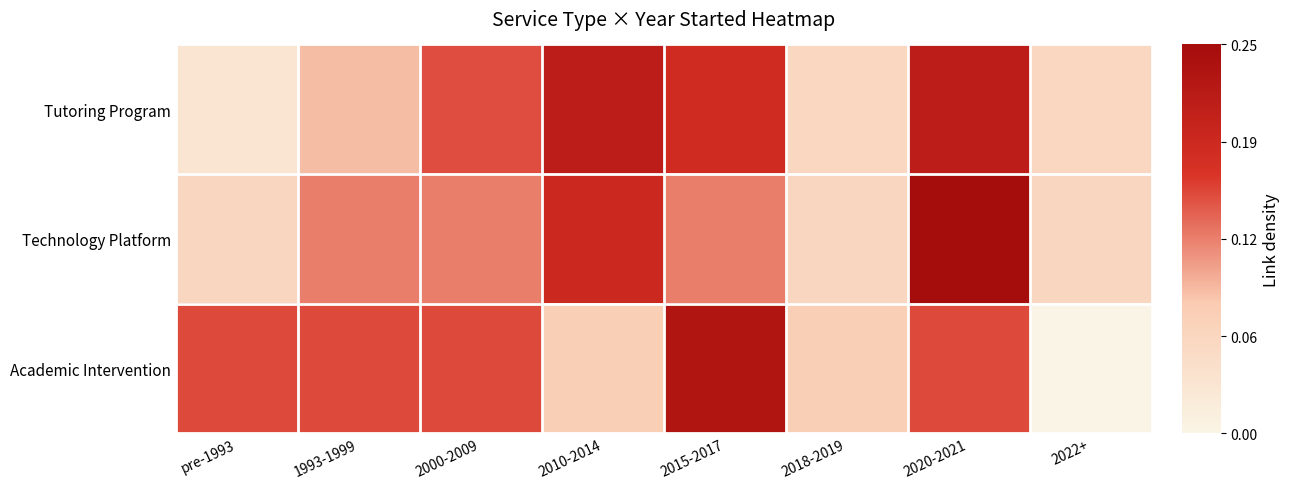

Between 2018-2019 and 2020-2021, which series saw the biggest shift?

Technology Platform